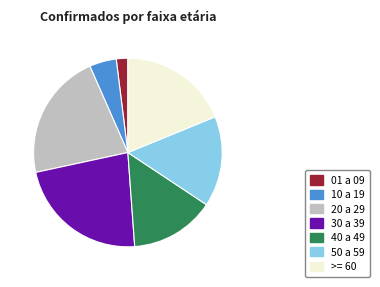

What is the largest slice in the pie chart?

30 a 39